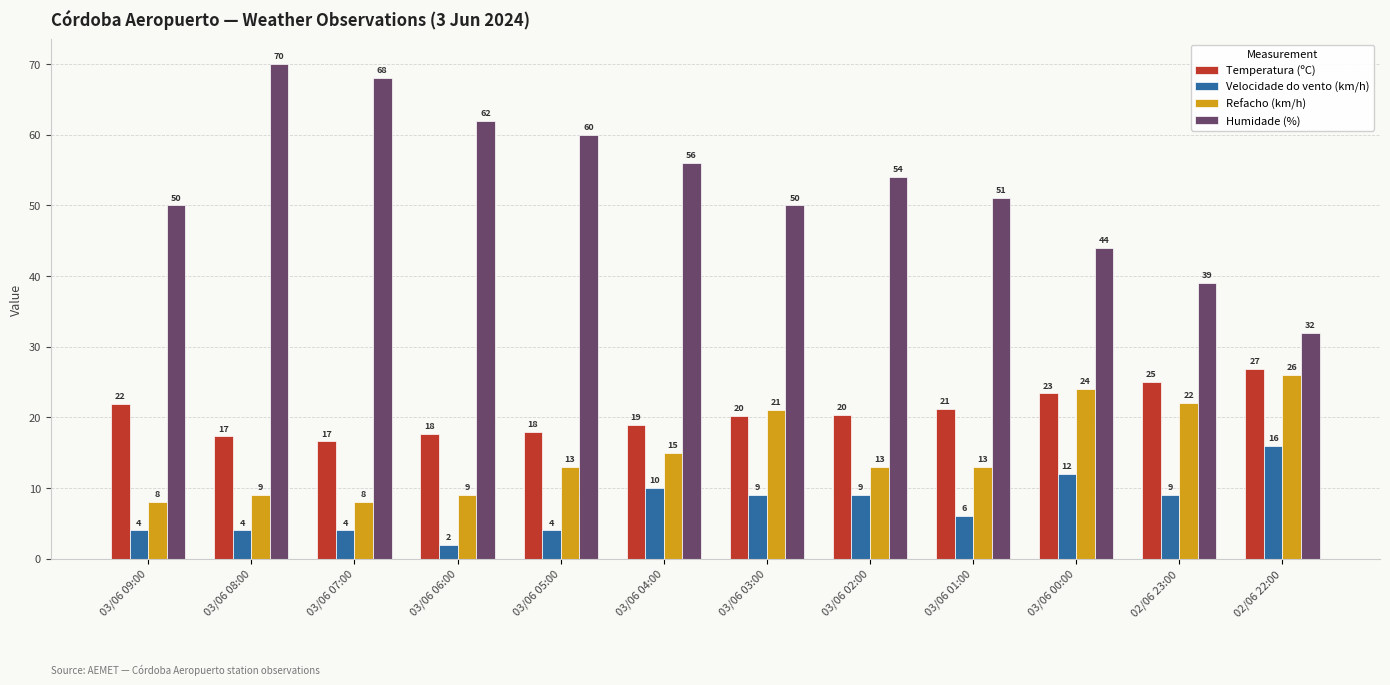

Between 03/06 02:00 and 02/06 23:00, which series saw the biggest shift?

Humidade (%)